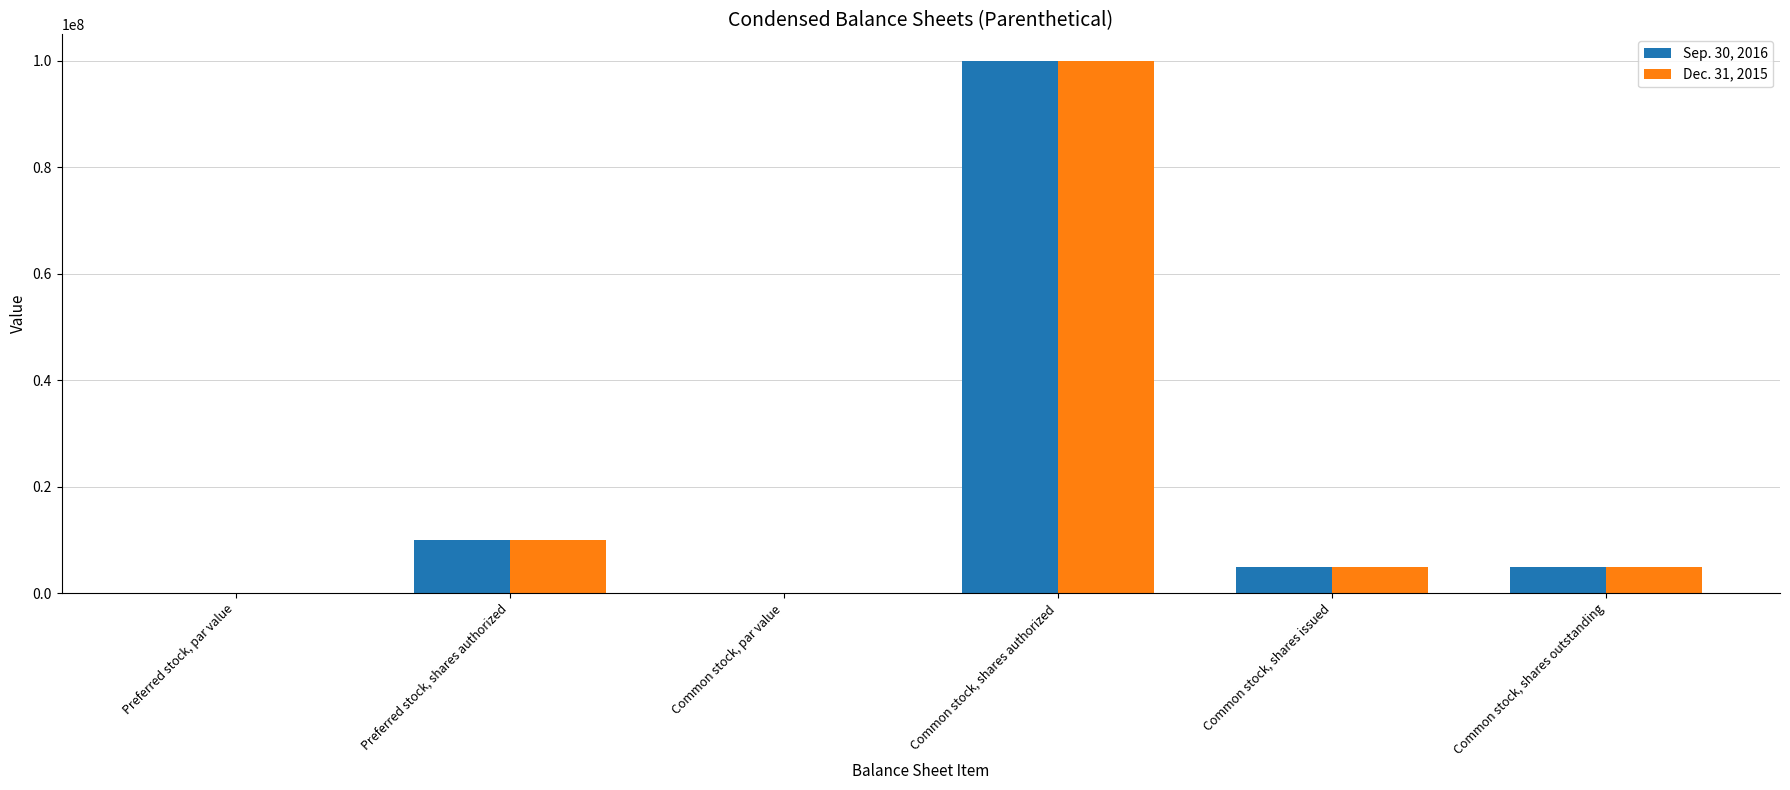

What is the approximate value of Sep. 30, 2016 at Common stock, shares issued?

5000000.0